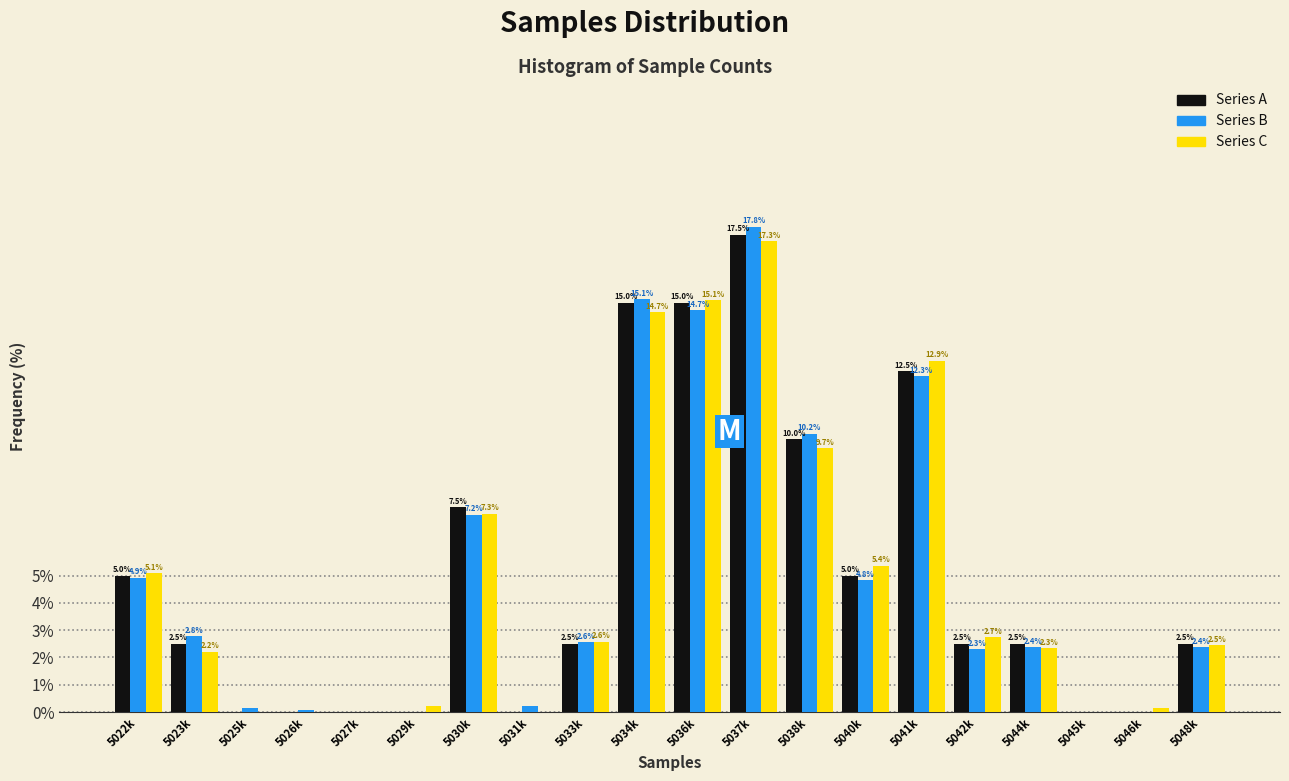

At which label is Series C closest to 8?

5030k